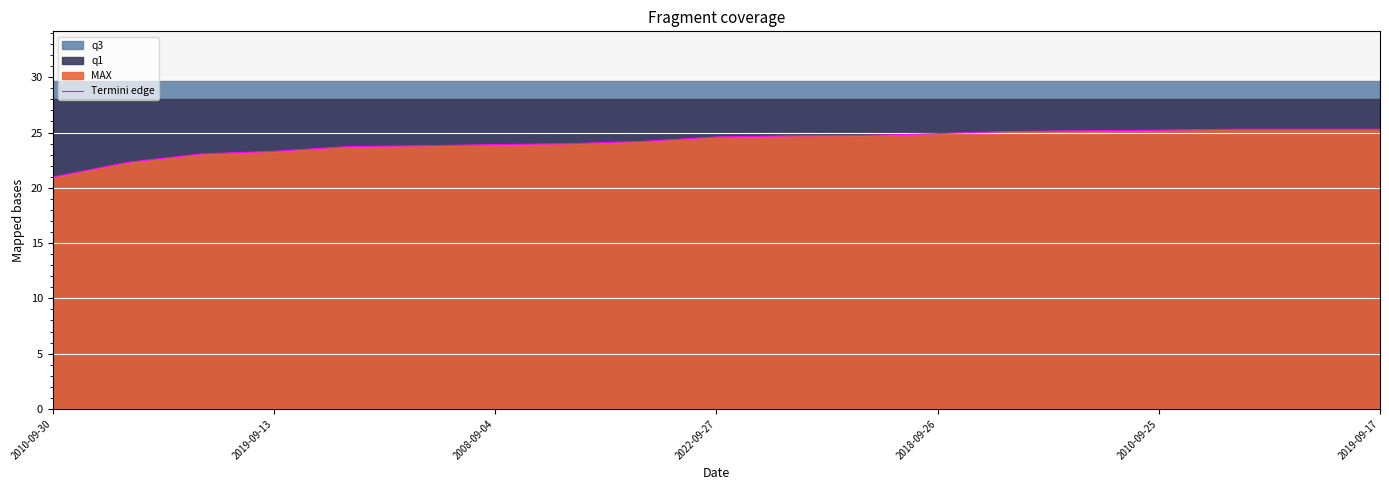

How many data points are less than 24?

8